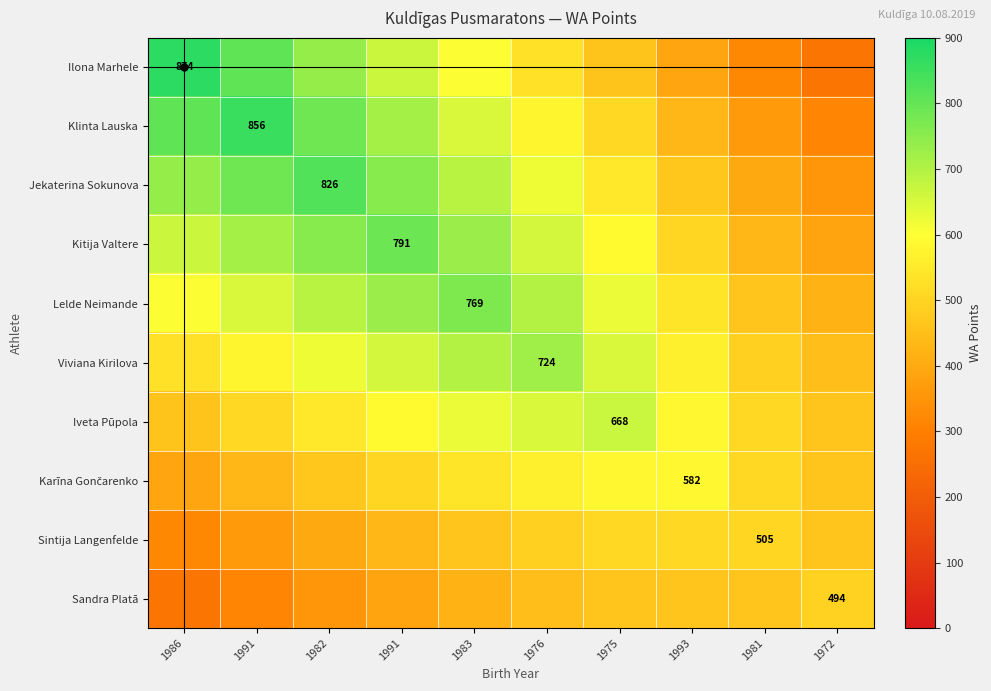

How many values in the Karīna Gončarenko series are below 507?

5